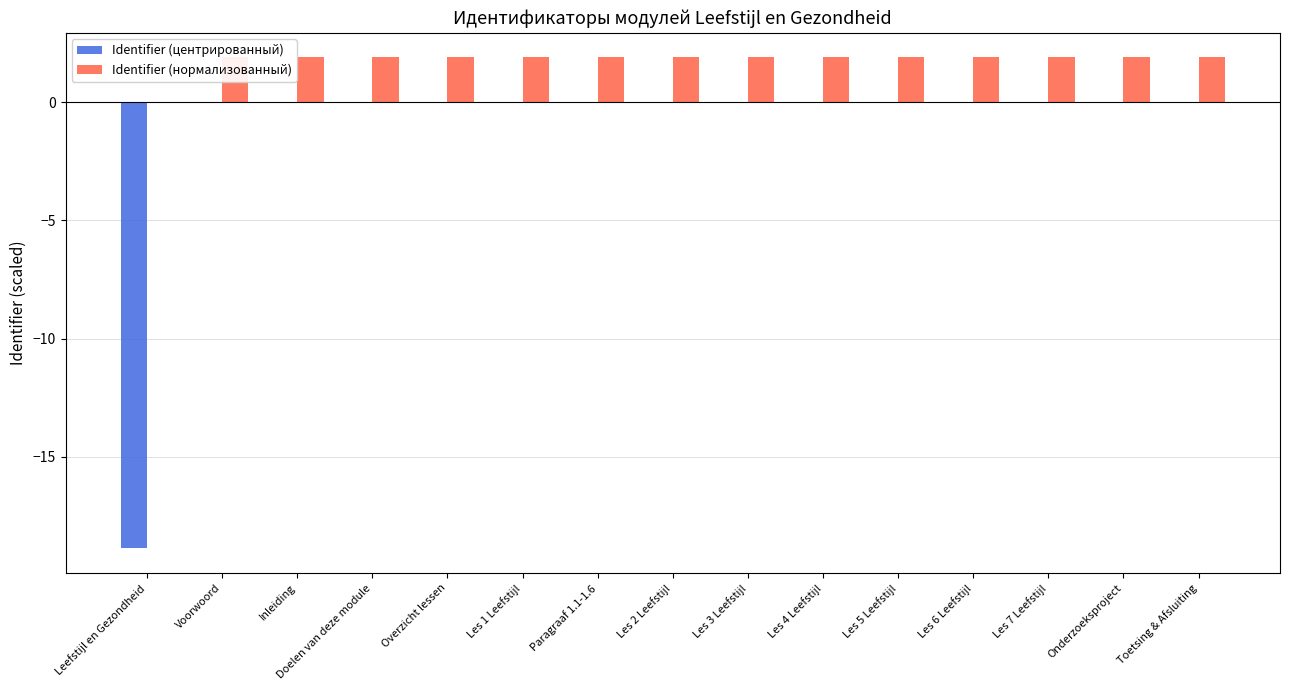

How many groups of bars are there?

15